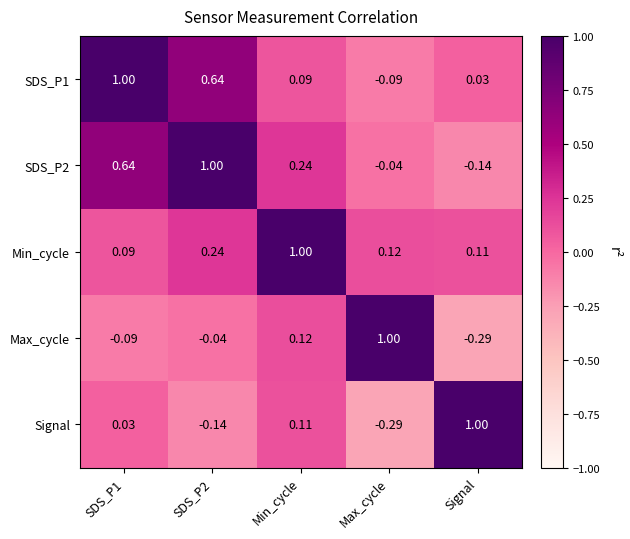

At which label does Min_cycle reach its peak?

Min_cycle